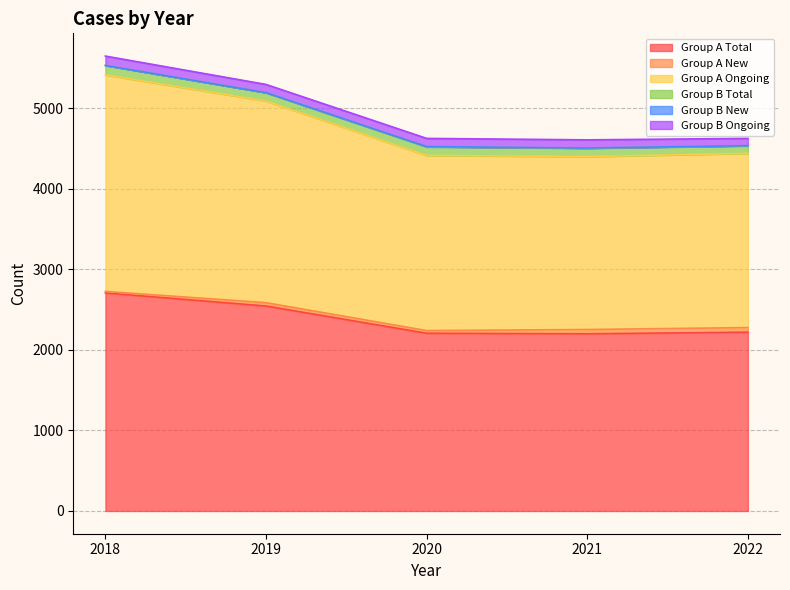

At which label does Group B Ongoing first exceed 102?

2018